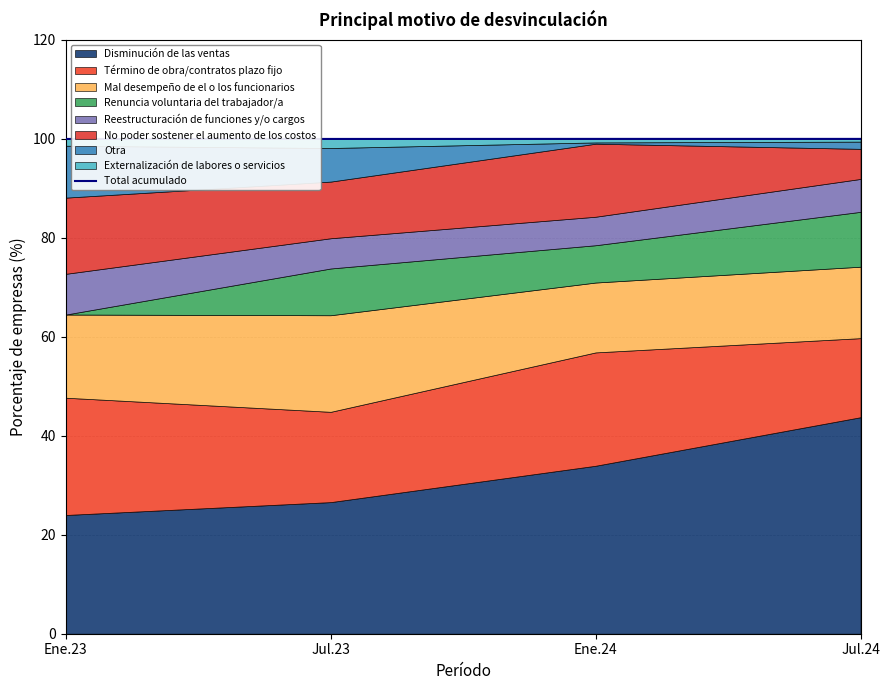

What is the label of the 3rd point from the right?

Jul.23